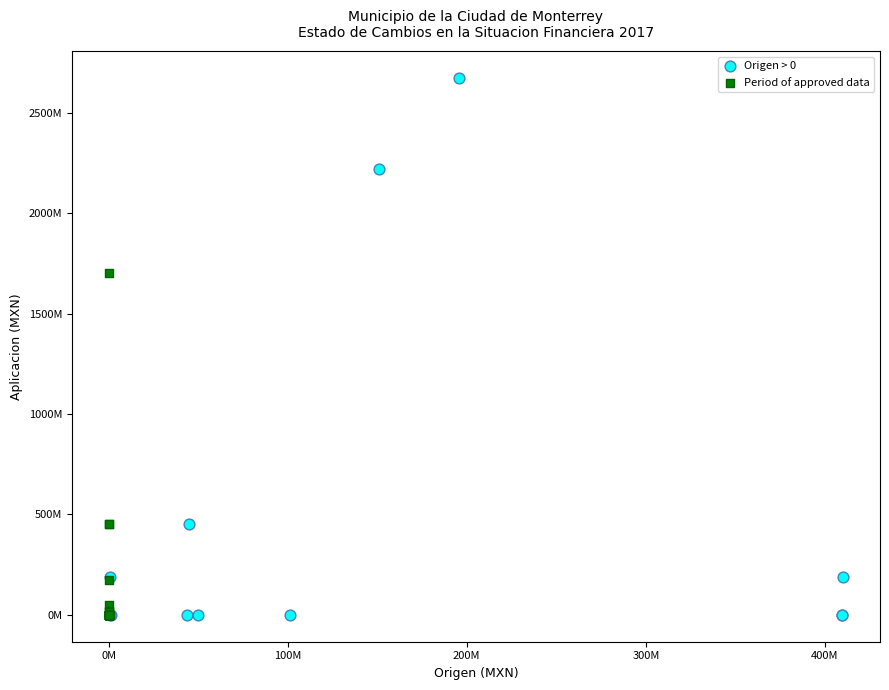

What are all the series names shown in the legend?

Origen > 0, Period of approved data